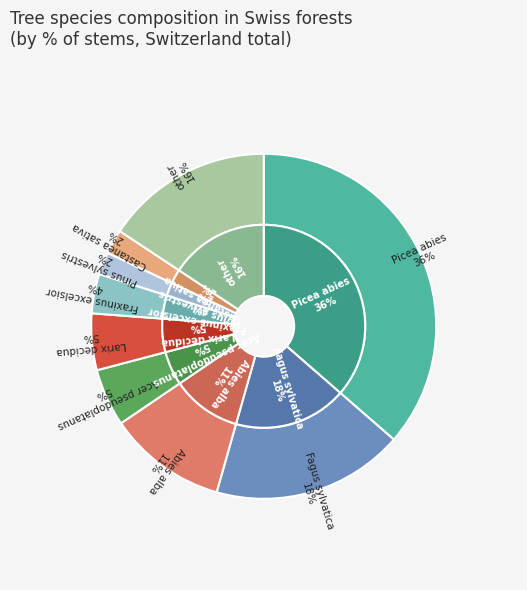

Combined, what portion of the pie is Larix decidua and Pinus sylvestris?

7.4%